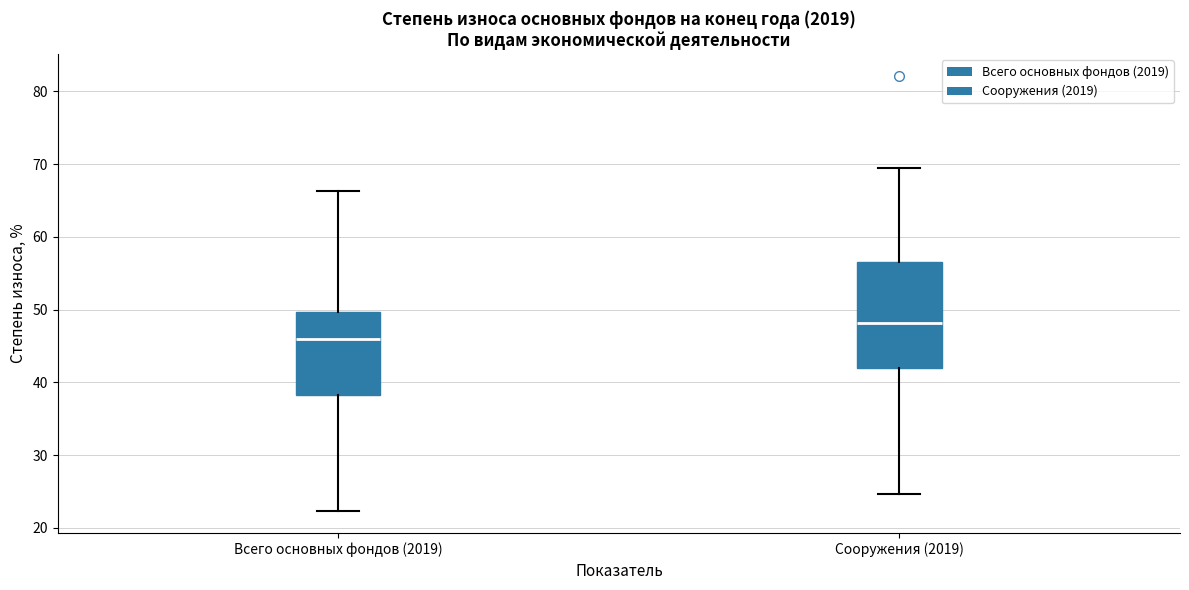

Which box has the highest median line?

Сооружения (2019)